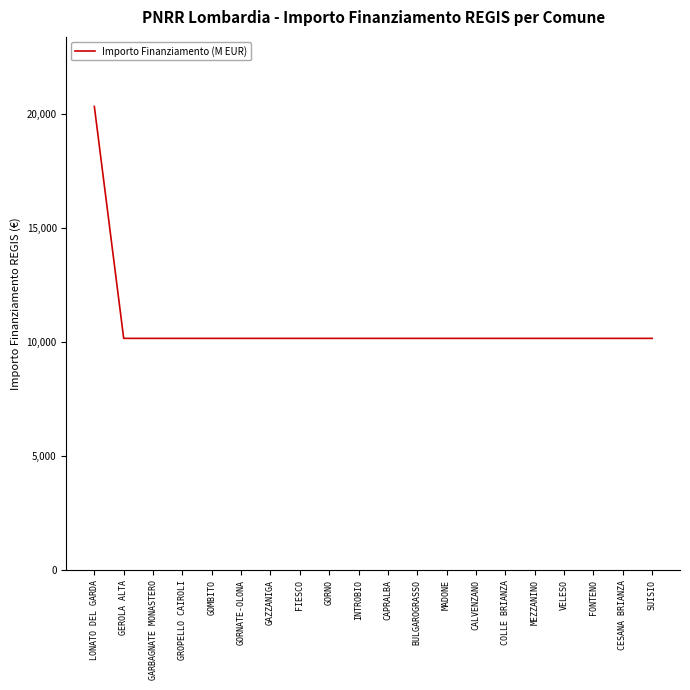

How many lines are shown in the chart?

1